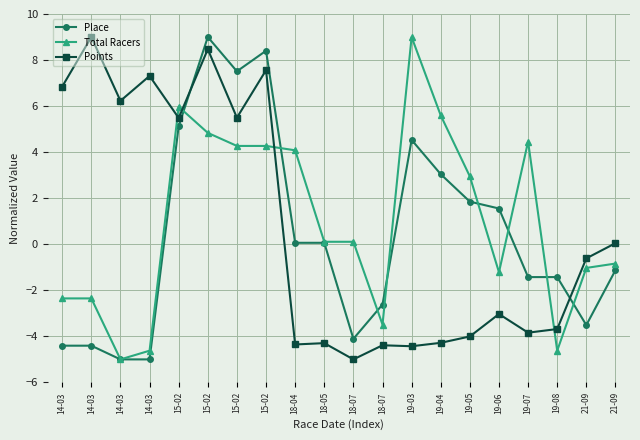

What is the total value across all series at 14-03?

0.1